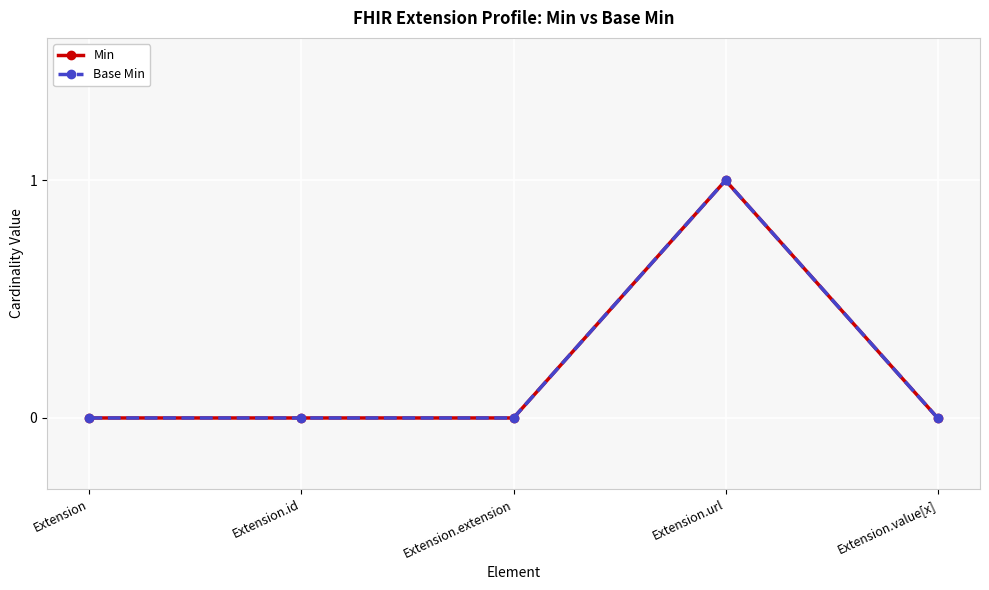

Rank the series by their maximum value, from lowest to highest.

Min, Base Min